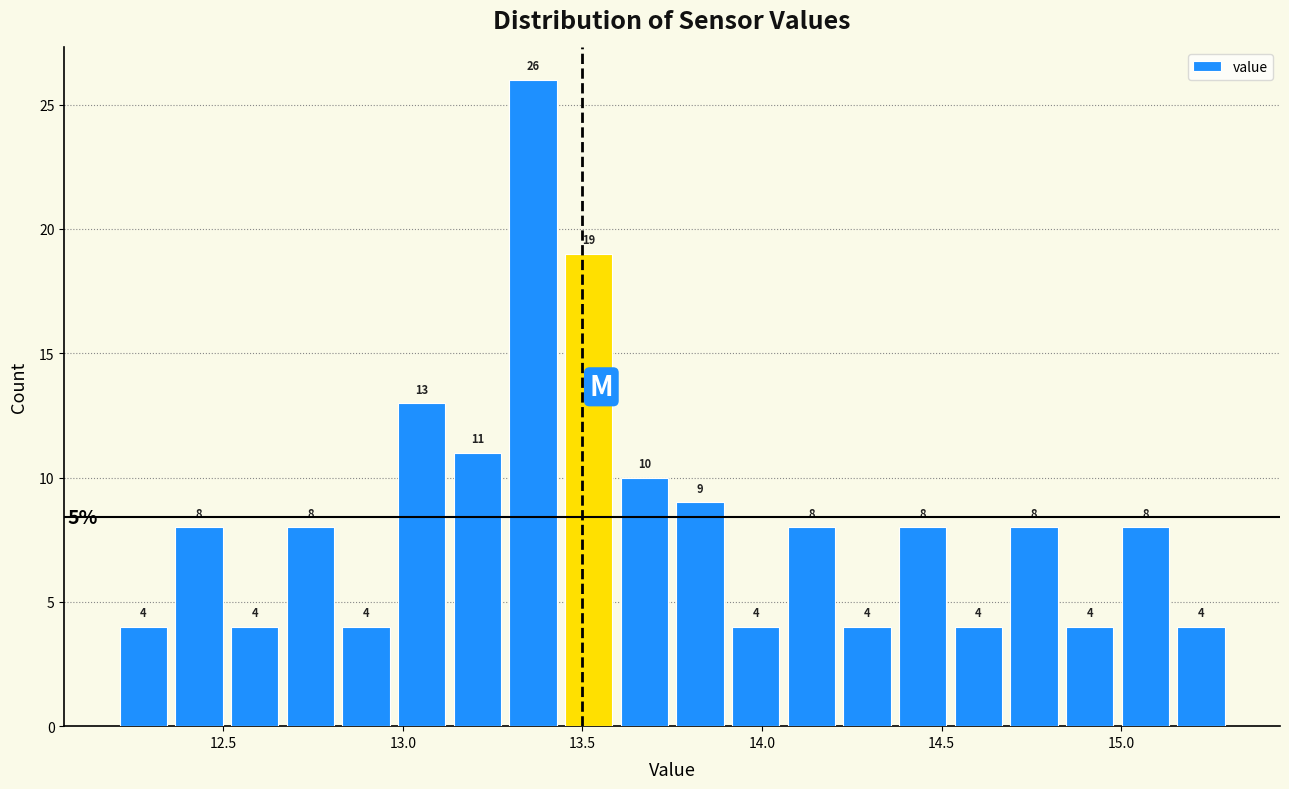

Around what value on the x-axis is the tallest bar? Give the approximate position of its centre, as read against the axis.

13.35